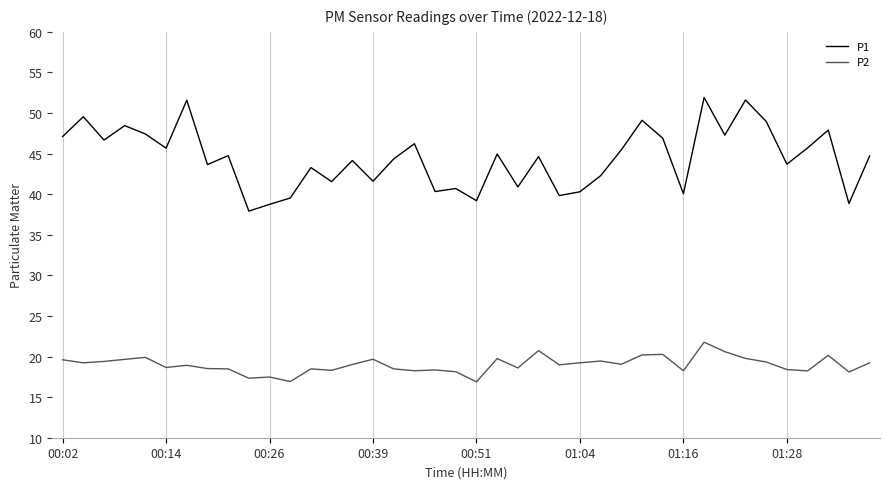

Which series has the widest spread of values?

P1